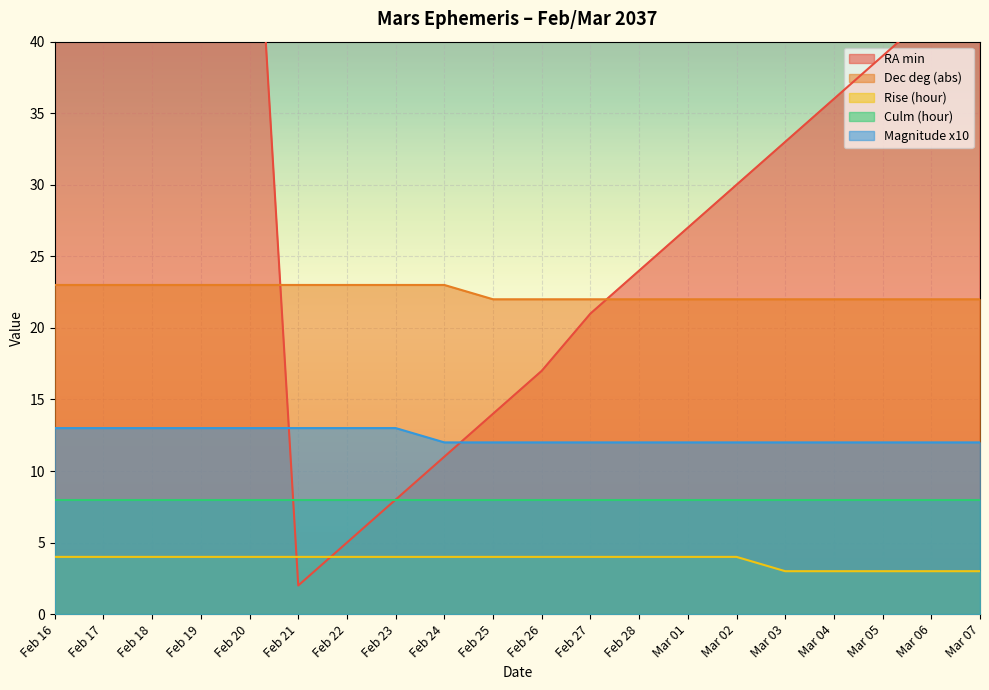

Is it true that Dec deg (abs) equals 22 at Feb 26?

True